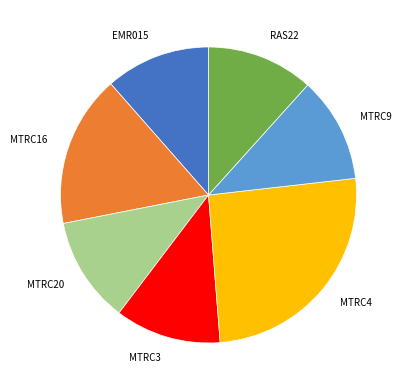

Which has a higher value, MTRC4 or MTRC16?

MTRC4